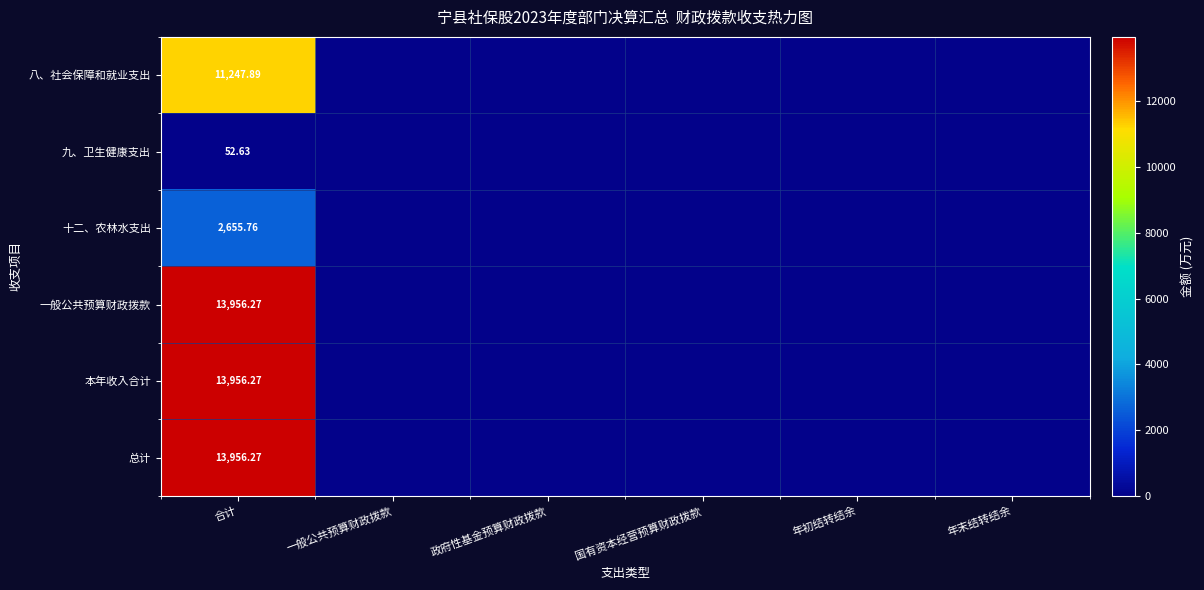

At which label is 一般公共预算财政拨款 closest to 6978?

一般公共预算财政拨款